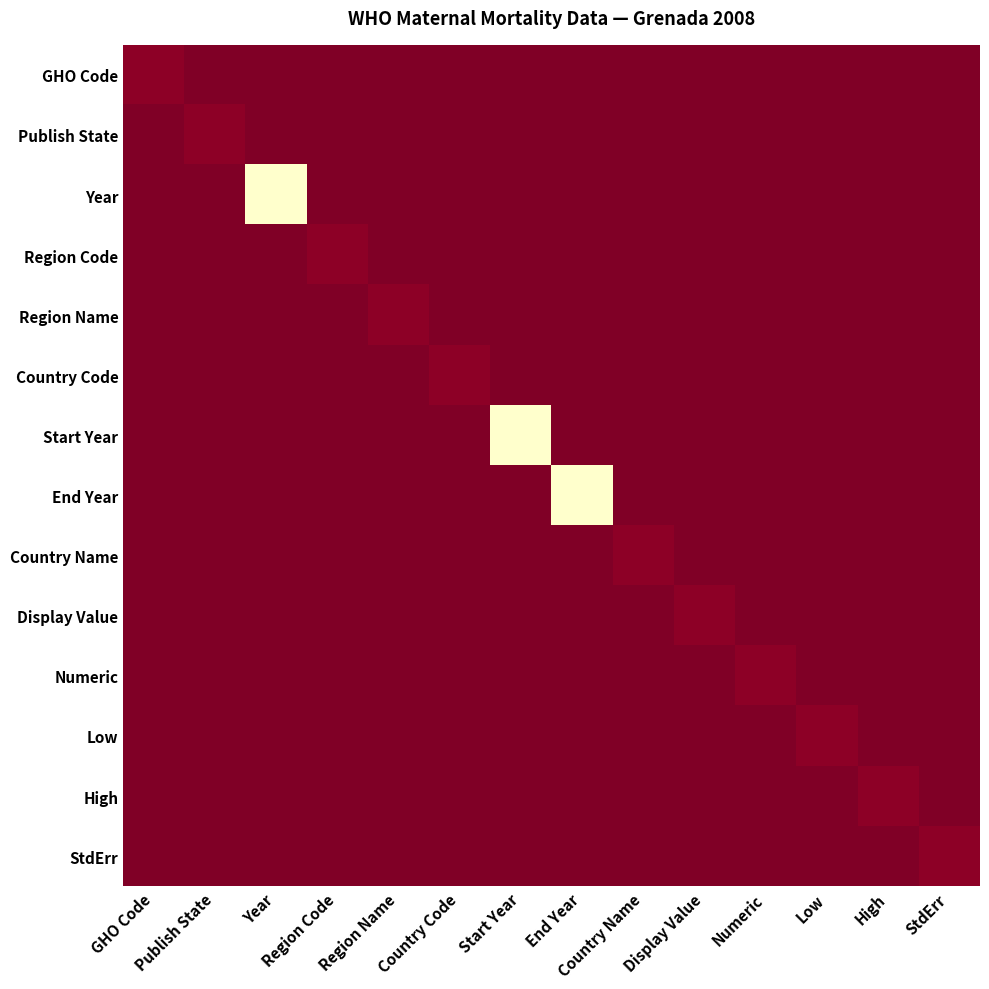

Reading right to left, what are all the values shown in this chart?

GHO Code: StdErr=0	High=0	Low=0	Numeric=0	Display Value=0	Country Name=0	End Year=0	Start Year=0	Country Code=0	Region Name=0	Region Code=0	Year=0	Publish State=0	GHO Code=56
Publish State: StdErr=0	High=0	Low=0	Numeric=0	Display Value=0	Country Name=0	End Year=0	Start Year=0	Country Code=0	Region Name=0	Region Code=0	Year=0	Publish State=56	GHO Code=0
Year: StdErr=0	High=0	Low=0	Numeric=0	Display Value=0	Country Name=0	End Year=0	Start Year=0	Country Code=0	Region Name=0	Region Code=0	Year=2008	Publish State=0	GHO Code=0
Region Code: StdErr=0	High=0	Low=0	Numeric=0	Display Value=0	Country Name=0	End Year=0	Start Year=0	Country Code=0	Region Name=0	Region Code=56	Year=0	Publish State=0	GHO Code=0
Region Name: StdErr=0	High=0	Low=0	Numeric=0	Display Value=0	Country Name=0	End Year=0	Start Year=0	Country Code=0	Region Name=56	Region Code=0	Year=0	Publish State=0	GHO Code=0
Country Code: StdErr=0	High=0	Low=0	Numeric=0	Display Value=0	Country Name=0	End Year=0	Start Year=0	Country Code=56	Region Name=0	Region Code=0	Year=0	Publish State=0	GHO Code=0
Start Year: StdErr=0	High=0	Low=0	Numeric=0	Display Value=0	Country Name=0	End Year=0	Start Year=2008	Country Code=0	Region Name=0	Region Code=0	Year=0	Publish State=0	GHO Code=0
End Year: StdErr=0	High=0	Low=0	Numeric=0	Display Value=0	Country Name=0	End Year=2008	Start Year=0	Country Code=0	Region Name=0	Region Code=0	Year=0	Publish State=0	GHO Code=0
Country Name: StdErr=0	High=0	Low=0	Numeric=0	Display Value=0	Country Name=56	End Year=0	Start Year=0	Country Code=0	Region Name=0	Region Code=0	Year=0	Publish State=0	GHO Code=0
Display Value: StdErr=0	High=0	Low=0	Numeric=0	Display Value=56	Country Name=0	End Year=0	Start Year=0	Country Code=0	Region Name=0	Region Code=0	Year=0	Publish State=0	GHO Code=0
Numeric: StdErr=0	High=0	Low=0	Numeric=56	Display Value=0	Country Name=0	End Year=0	Start Year=0	Country Code=0	Region Name=0	Region Code=0	Year=0	Publish State=0	GHO Code=0
Low: StdErr=0	High=0	Low=56	Numeric=0	Display Value=0	Country Name=0	End Year=0	Start Year=0	Country Code=0	Region Name=0	Region Code=0	Year=0	Publish State=0	GHO Code=0
High: StdErr=0	High=56	Low=0	Numeric=0	Display Value=0	Country Name=0	End Year=0	Start Year=0	Country Code=0	Region Name=0	Region Code=0	Year=0	Publish State=0	GHO Code=0
StdErr: StdErr=56	High=0	Low=0	Numeric=0	Display Value=0	Country Name=0	End Year=0	Start Year=0	Country Code=0	Region Name=0	Region Code=0	Year=0	Publish State=0	GHO Code=0